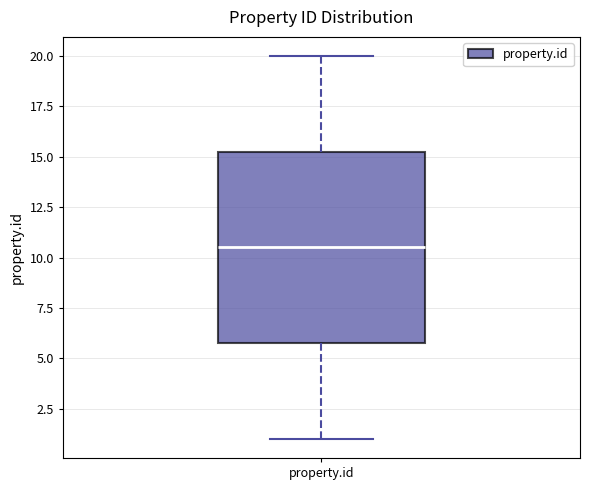

Transcribe this box plot: give where the median line is, the range the box spans, and where the two whiskers end, as read against the y-axis. The values are not printed on the chart, so give them approximately, as read against the axis.

median 10.5, box 6.0 to 15.5, whiskers 1.0 to 20.0